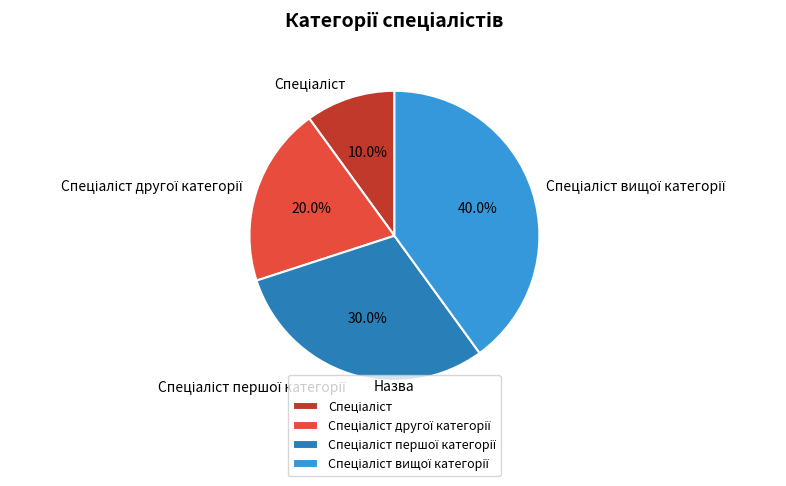

Does any single category account for the majority?

No